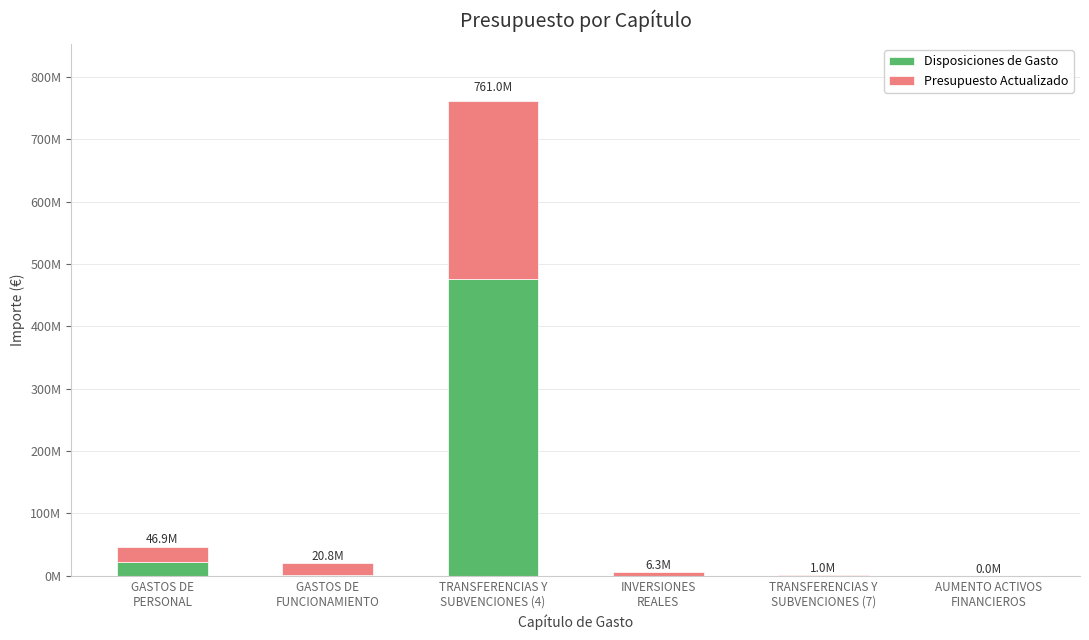

What is the label of the 5th bar from the right?

GASTOS DE
FUNCIONAMIENTO